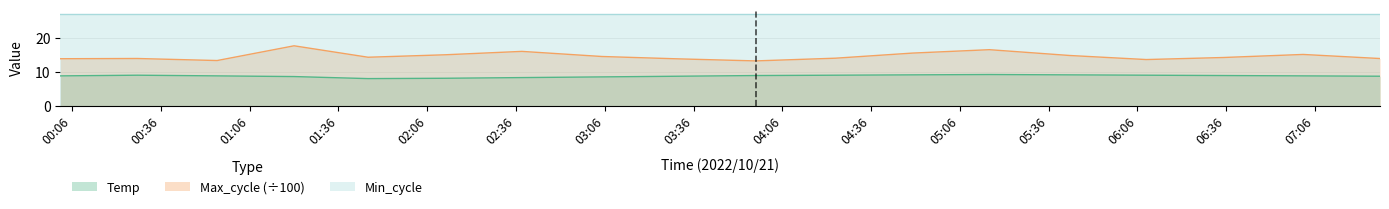

List the series in order of their peak value, lowest first.

Temp, Max_cycle (÷100), Min_cycle